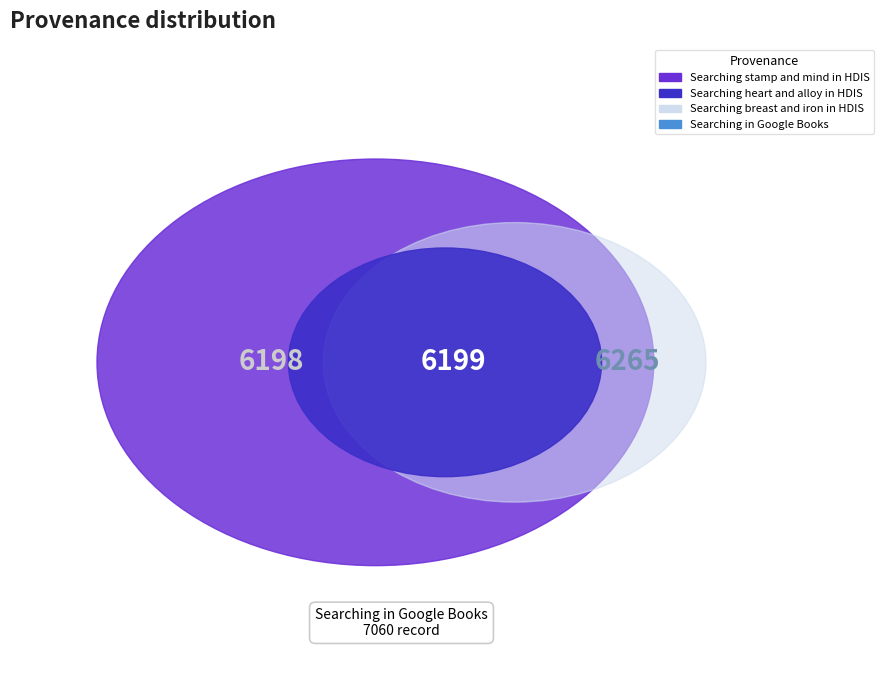

Is there any slice that represents more than half of the pie?

No